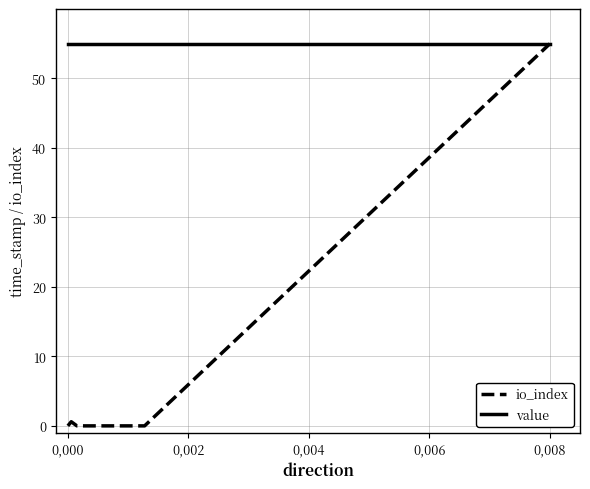

Does the chart have visible grid lines?

Yes